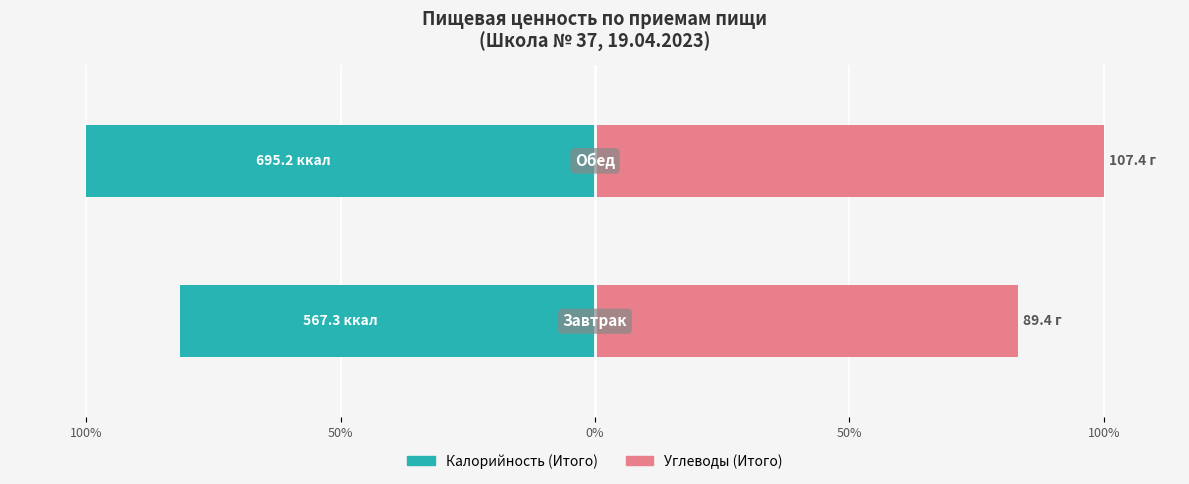

What is the average value of the Калорийность (Итого) series?

-90.8